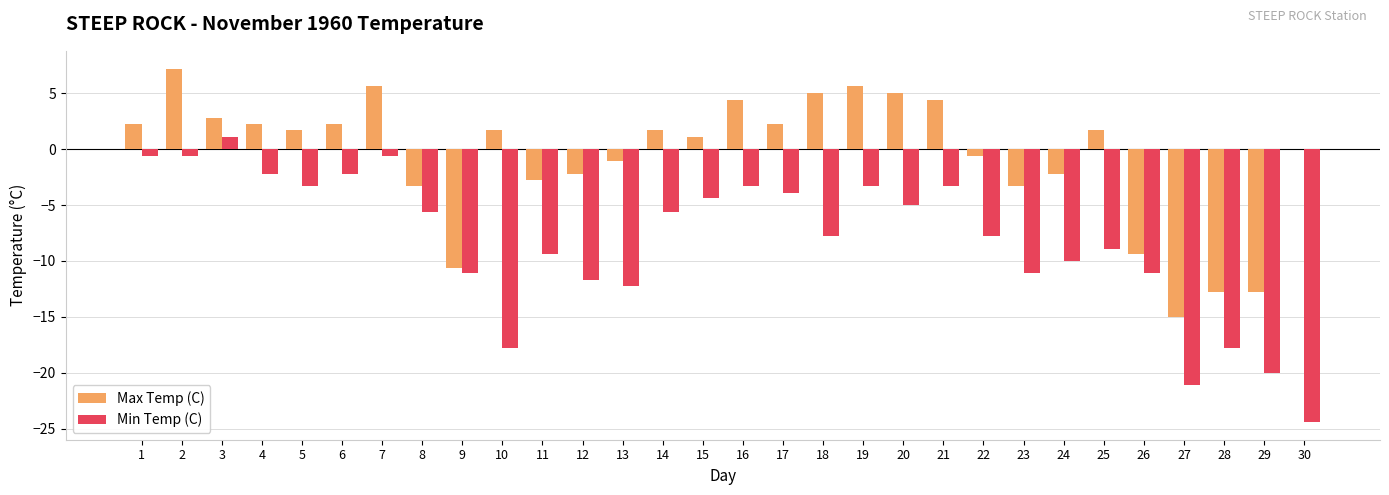

Which series changed the most between 11 and 21?

Max Temp (C)